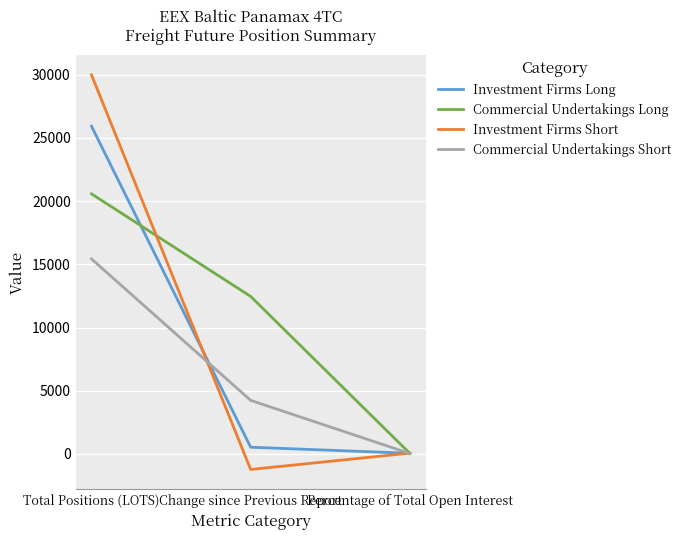

Does the chart have visible grid lines?

Yes